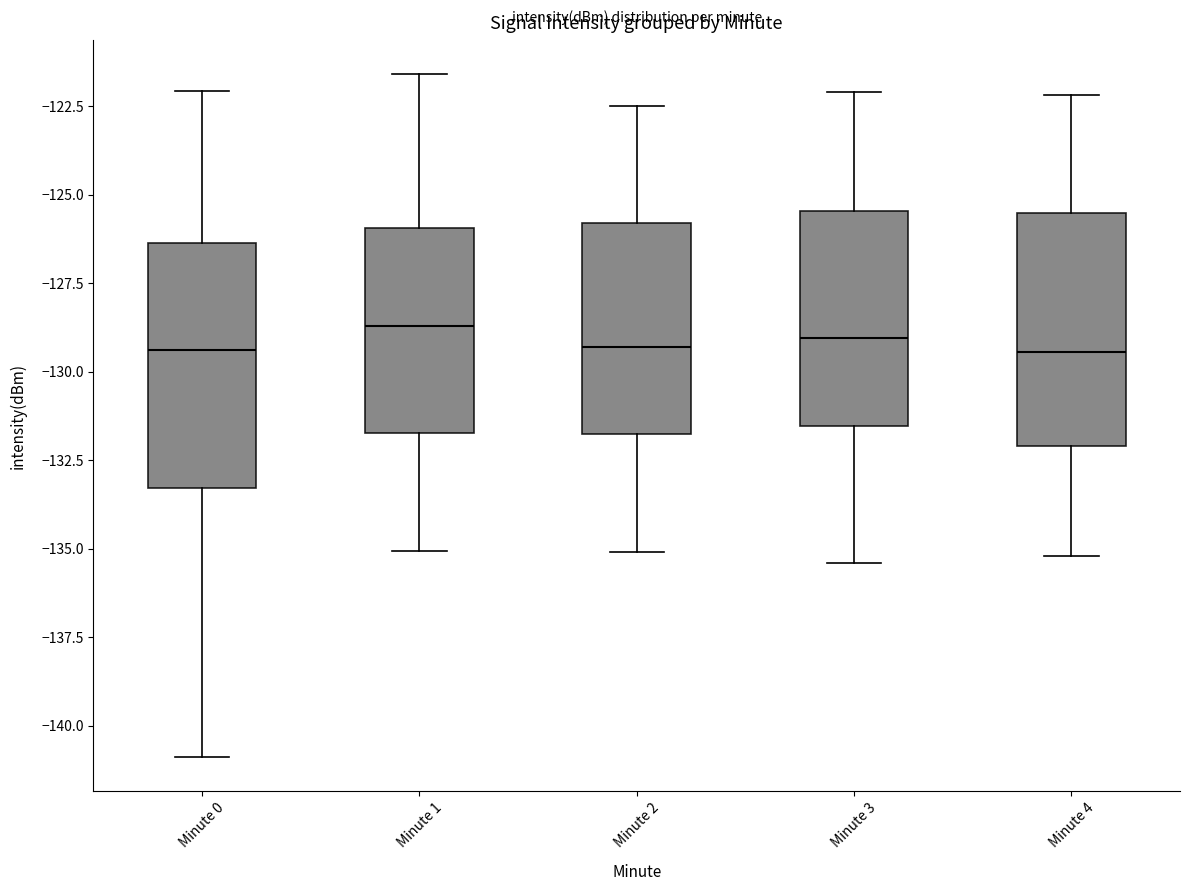

Reading left to right, transcribe this box plot: for each box, give where its median line is, the range the box spans, and where its two whiskers end, as read against the y-axis. The values are not printed on the chart, so give them approximately, as read against the axis.

Minute 0: median -129.5, box -133.5 to -126.5, whiskers -141.0 to -122.0
Minute 1: median -128.5, box -131.5 to -126.0, whiskers -135.0 to -121.5
Minute 2: median -129.5, box -131.5 to -126.0, whiskers -135.0 to -122.5
Minute 3: median -129.0, box -131.5 to -125.5, whiskers -135.5 to -122.0
Minute 4: median -129.5, box -132.0 to -125.5, whiskers -135.0 to -122.0